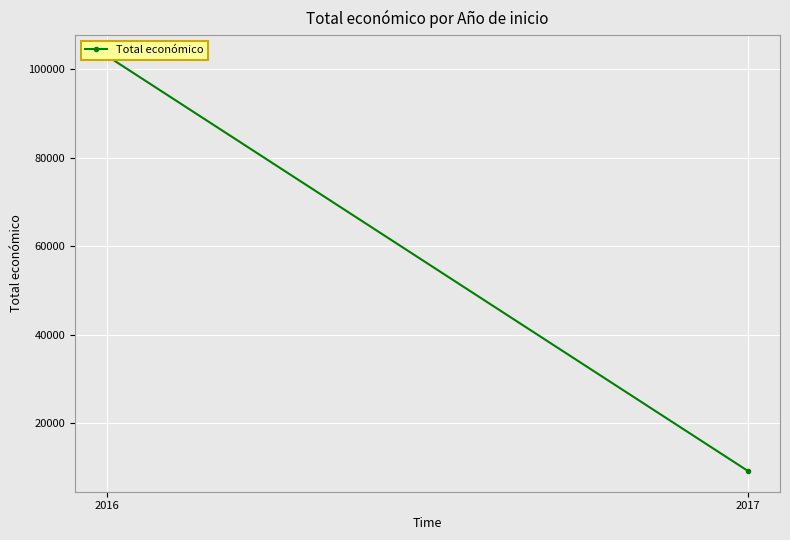

What is the change in value from 2016 to 2017?

-93843.5